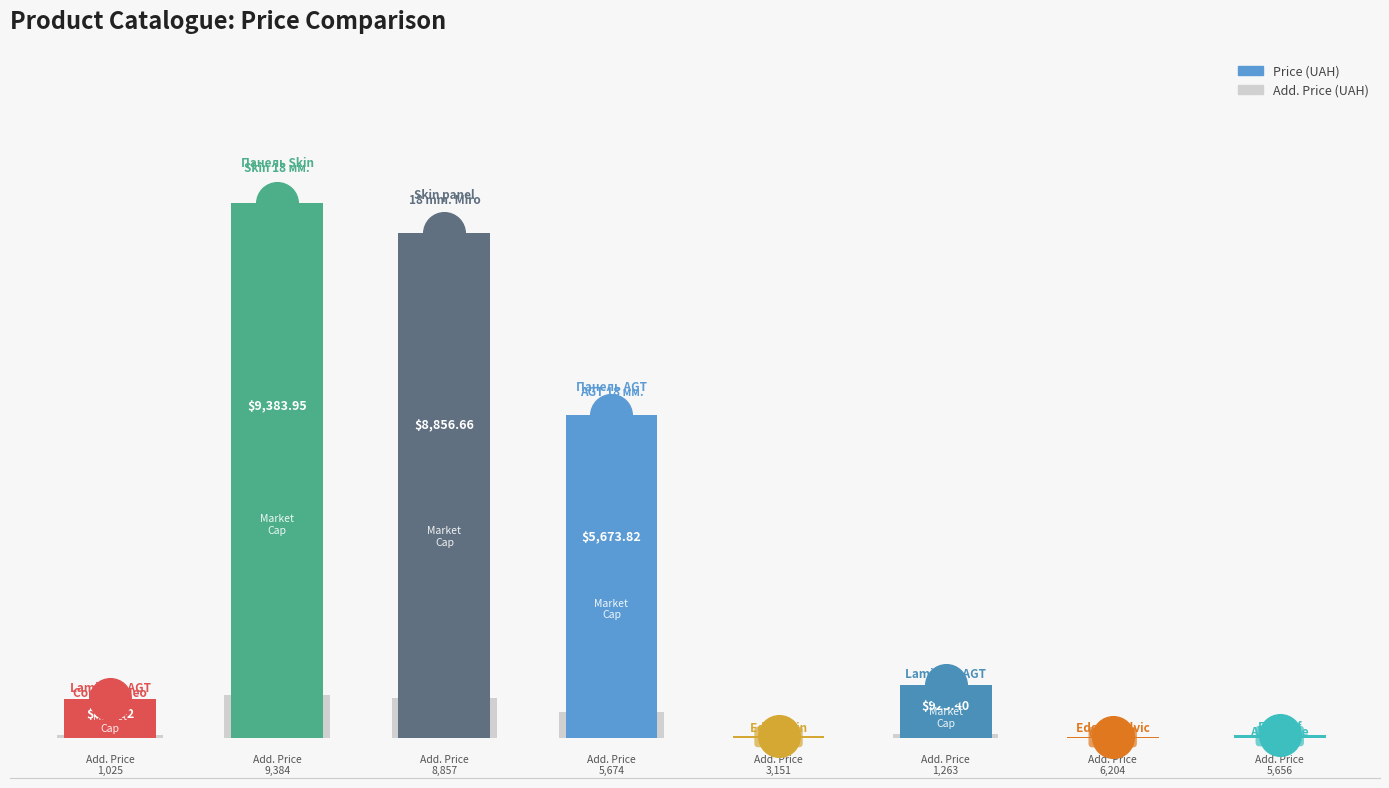

Which series reaches the minimum Y coordinate?

Add. Price (Доп. ціна)